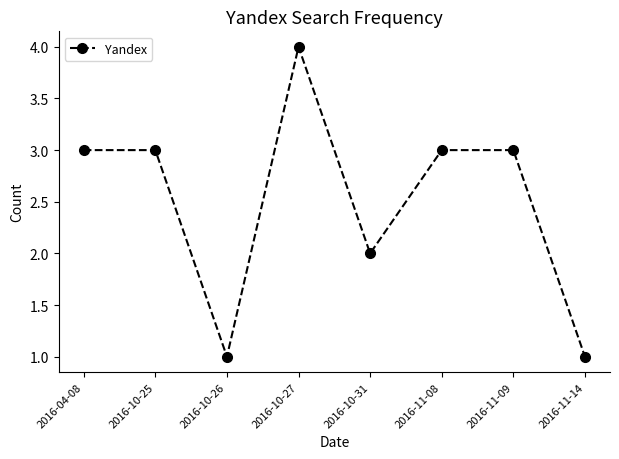

Reading right to left, list all the values displayed in this chart.

1	3	3	2	4	1	3	3